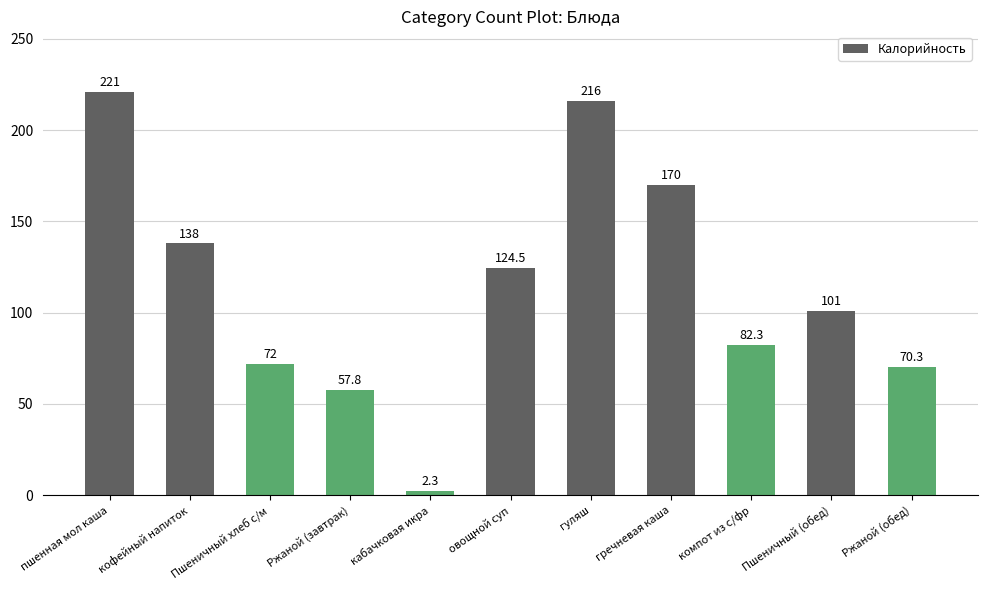

List the labels in order of value, smallest first.

кабачковая икра, Ржаной (завтрак), Ржаной (обед), Пшеничный хлеб с/м, компот из с/фр, Пшеничный (обед), овощной суп, кофейный напиток, гречневая каша, гуляш, пшенная мол каша